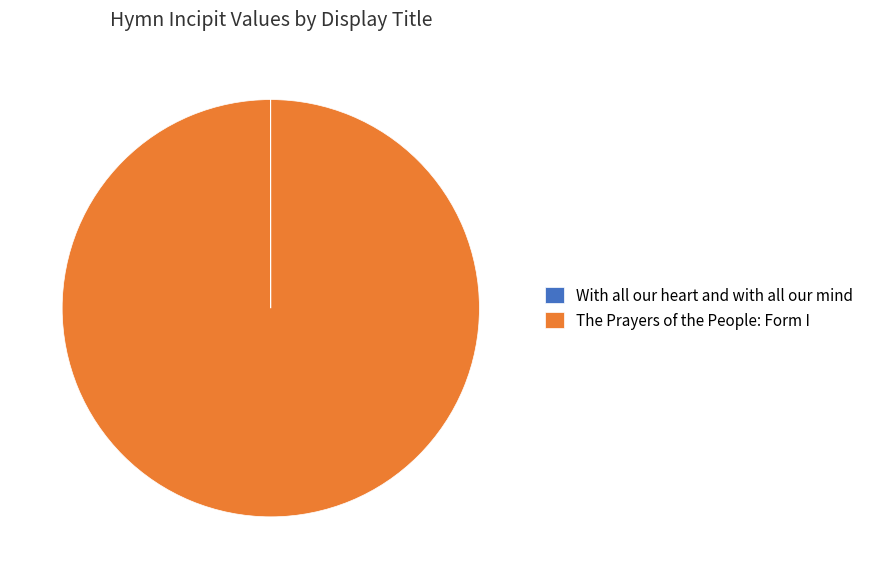

Which category has the biggest portion of the pie?

The Prayers of the People: Form I